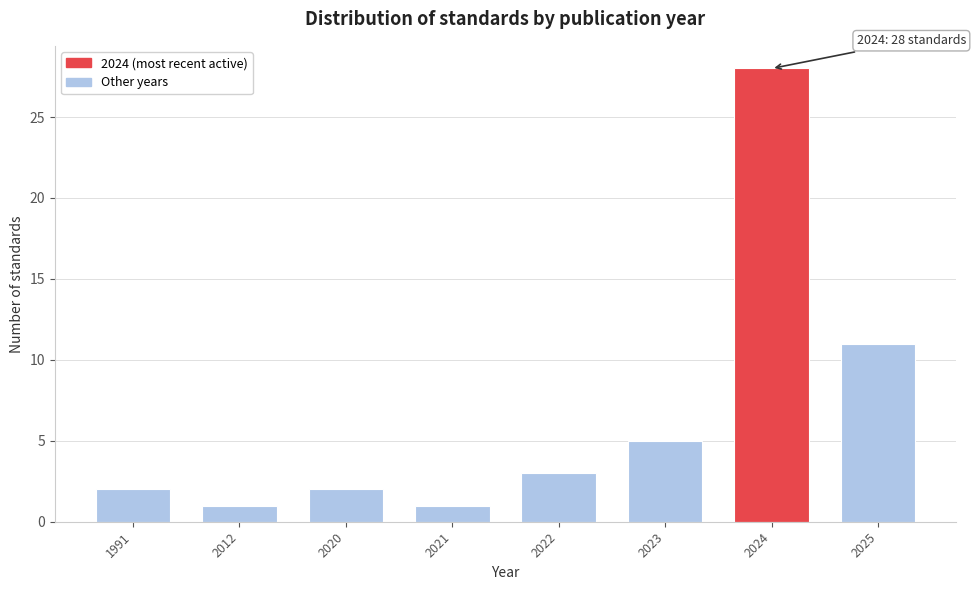

Reading left to right, list all the values displayed in this chart.

1991=2	2012=1	2020=2	2021=1	2022=3	2023=5	2024=28	2025=11